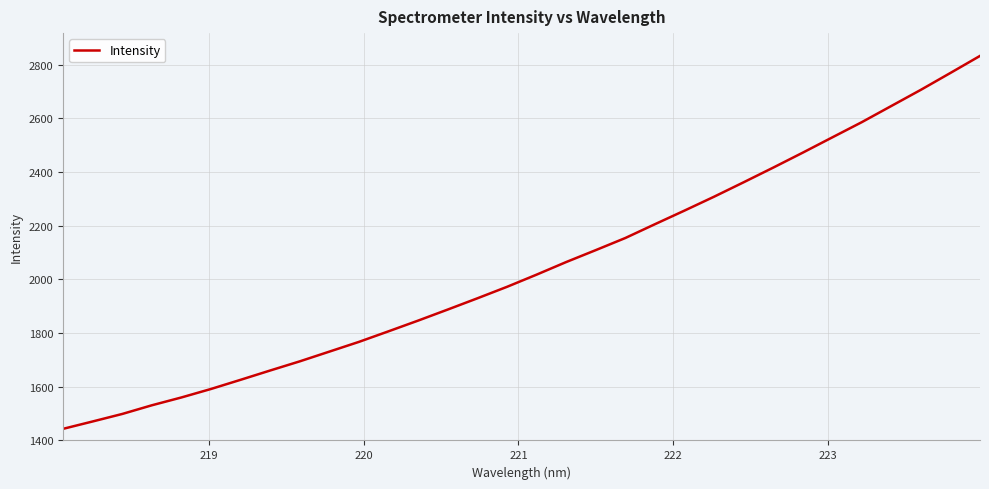

What is the difference between the maximum and minimum values?

1390.4